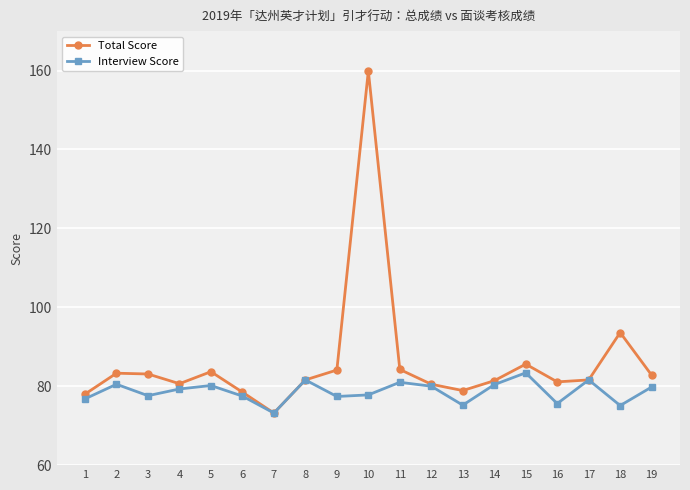

Rank the series by their maximum value, from lowest to highest.

Interview Score, Total Score